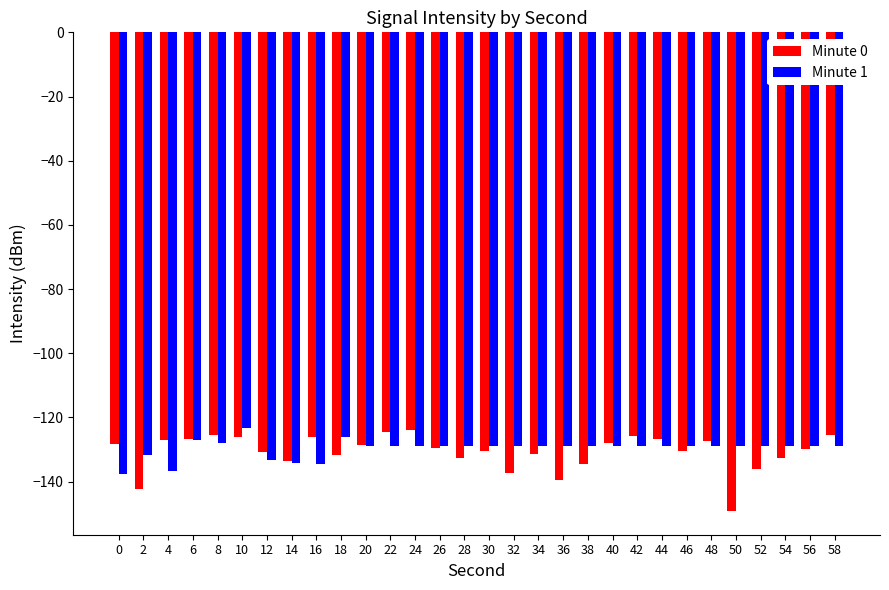

What is the highest value of the Minute 0 series?

-123.8